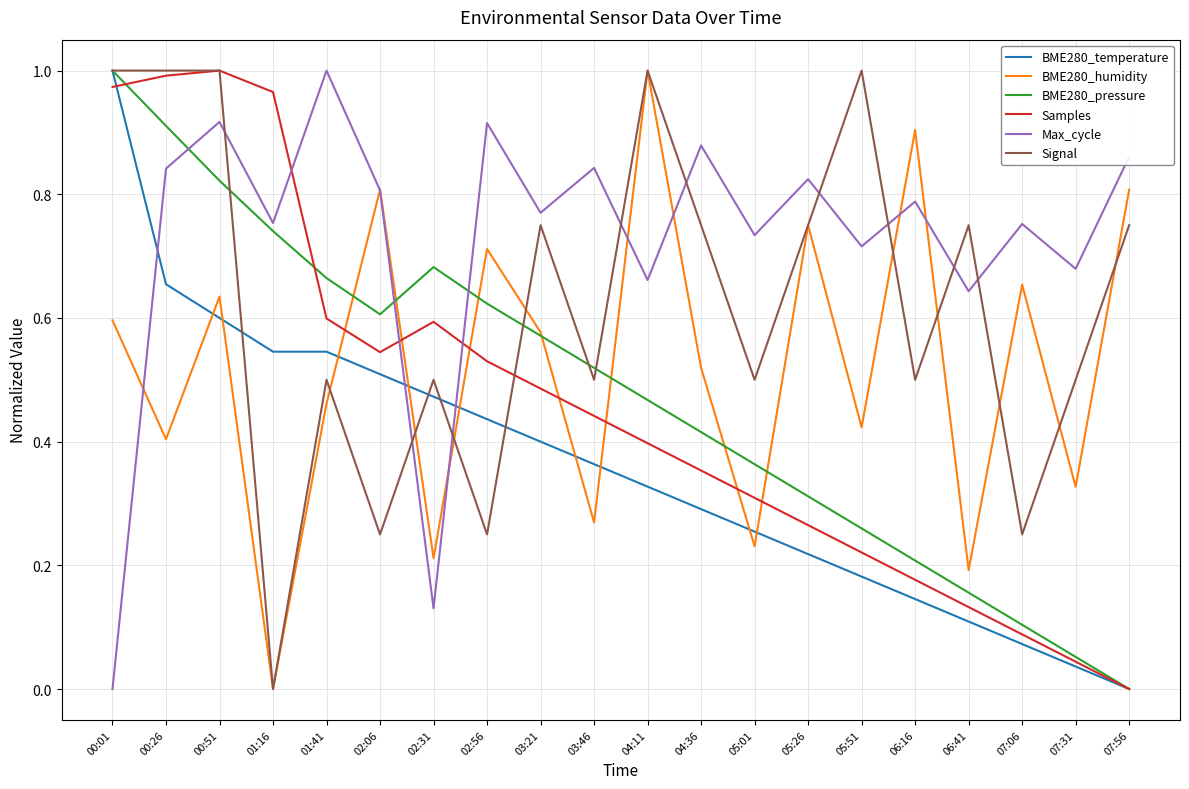

At which label is Max_cycle closest to 0?

00:01